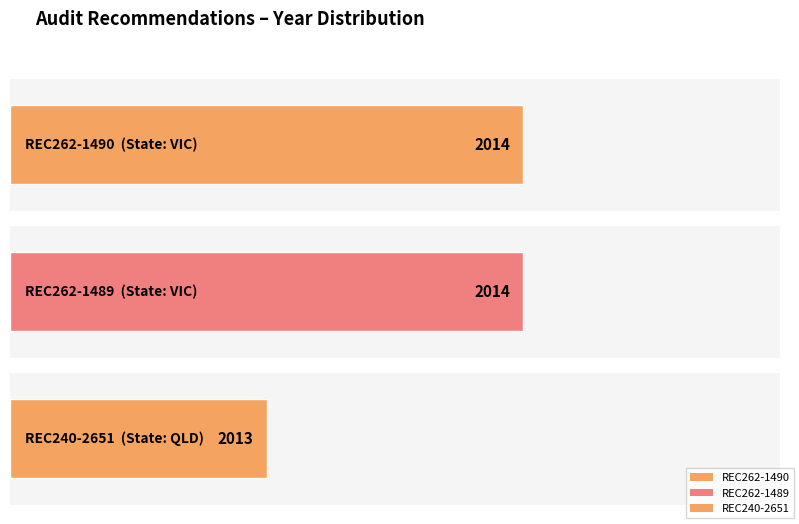

Reading left to right, list all the values displayed in this chart.

2014	2014	2013